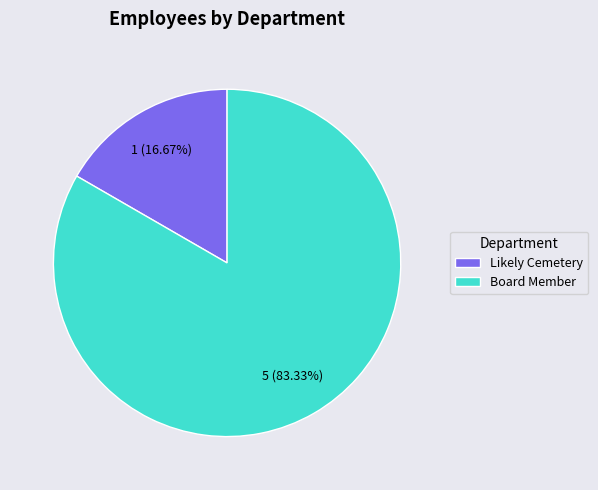

Which category has the smallest portion of the pie?

Likely Cemetery